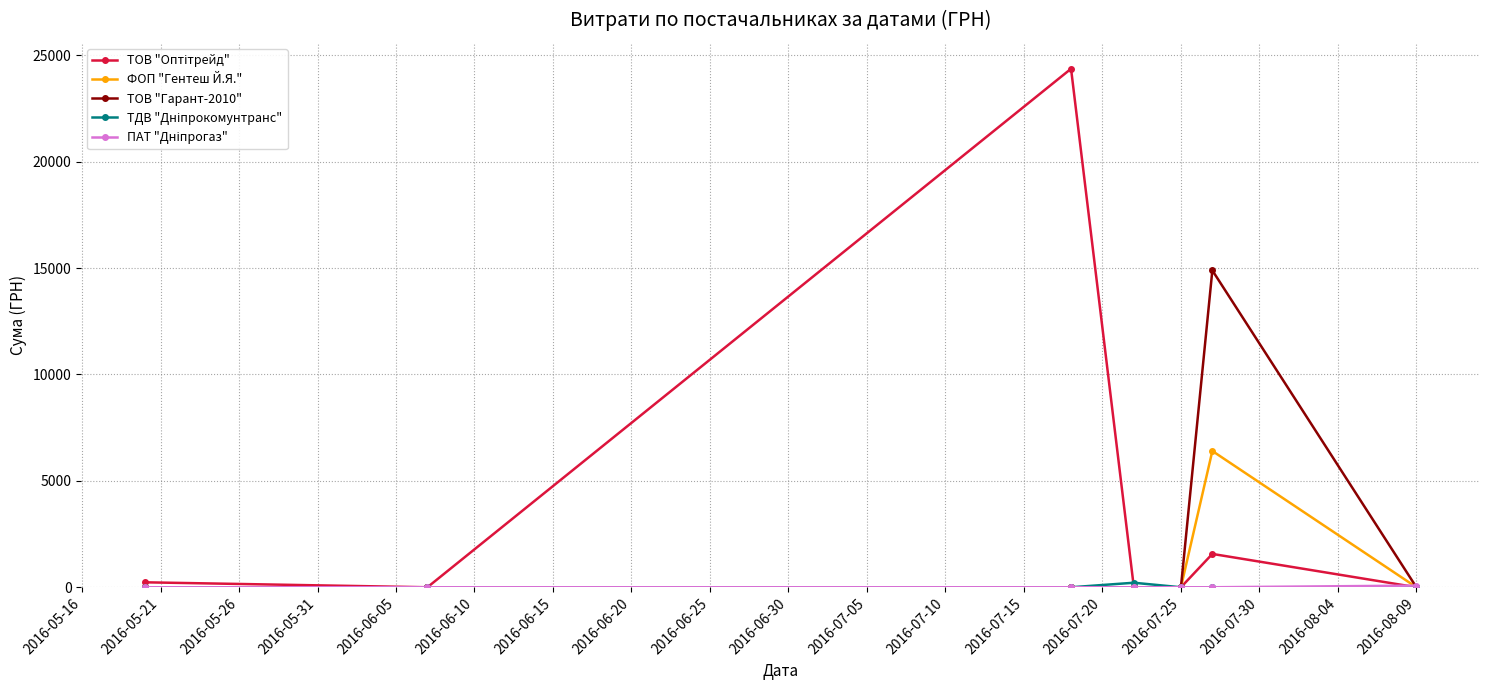

What is the maximum value shown in the chart?

24369.0